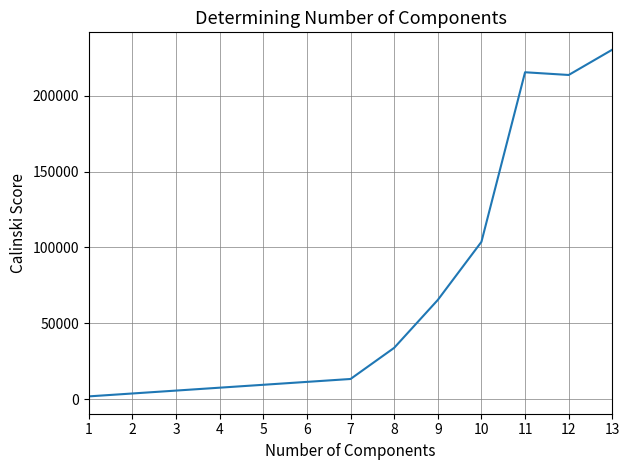

What is the sum of all values?

915595